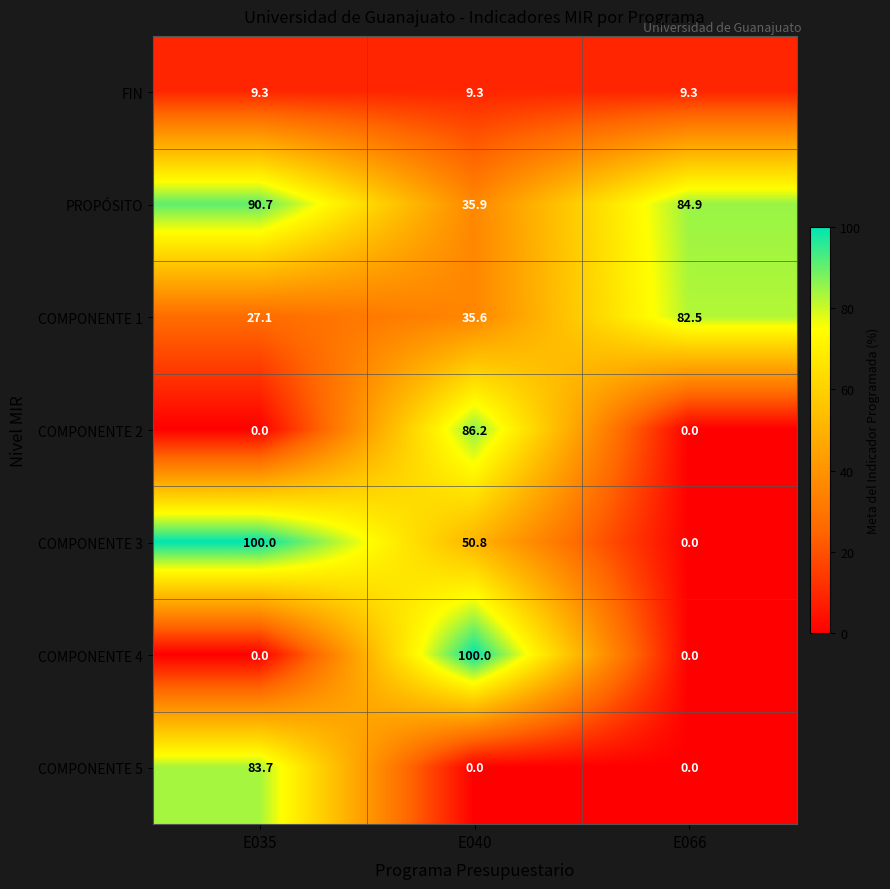

The COMPONENTE 5 series shows 0.0 at E066. True or false?

True